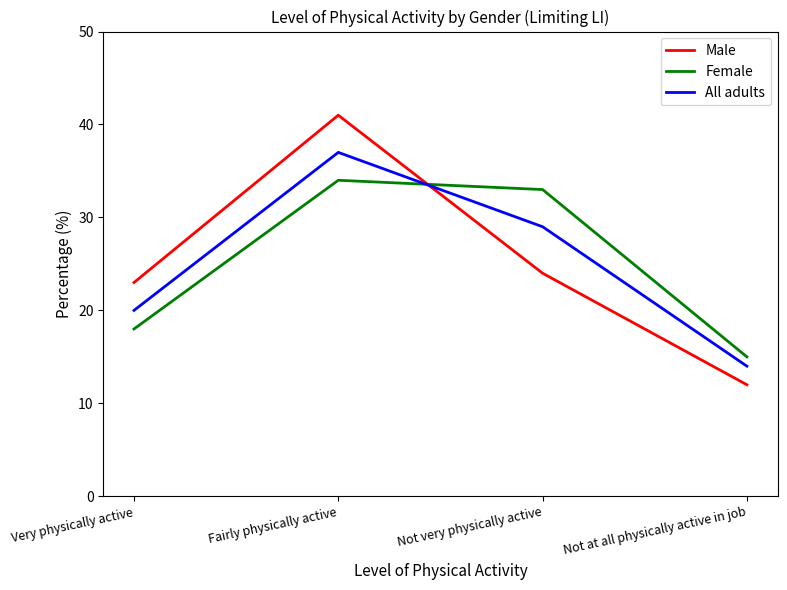

What are all the series names shown in the legend?

Male, Female, All adults